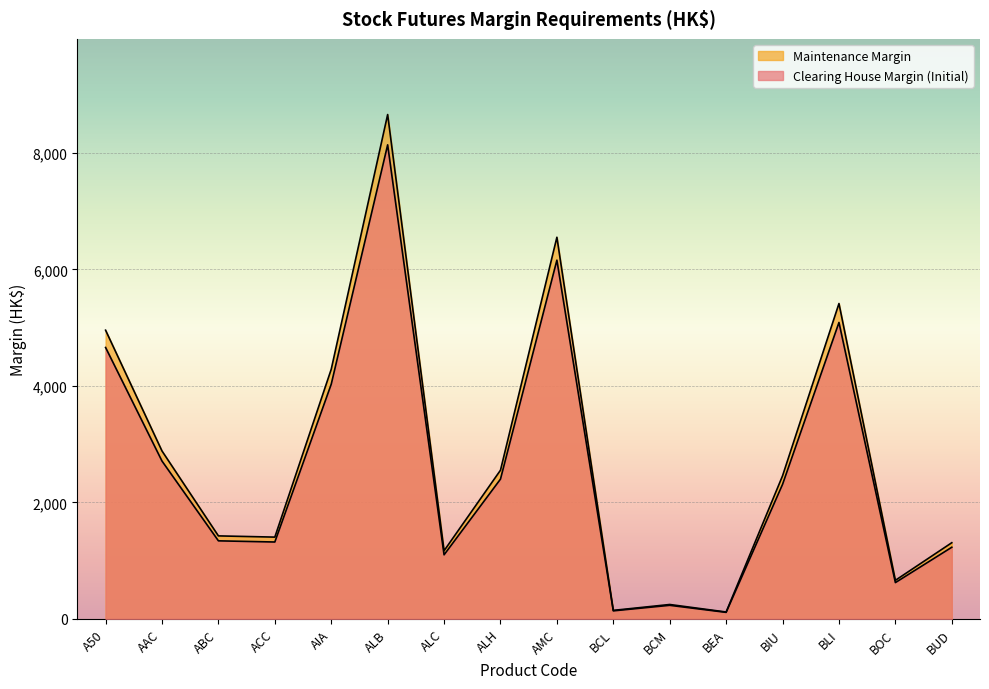

True or false: Maintenance Margin has a value of 2457 at BIU.

True